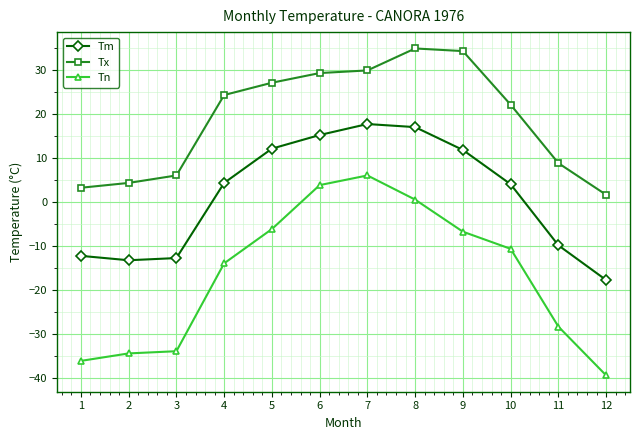

What value does the Tn series have at 4?

-13.9